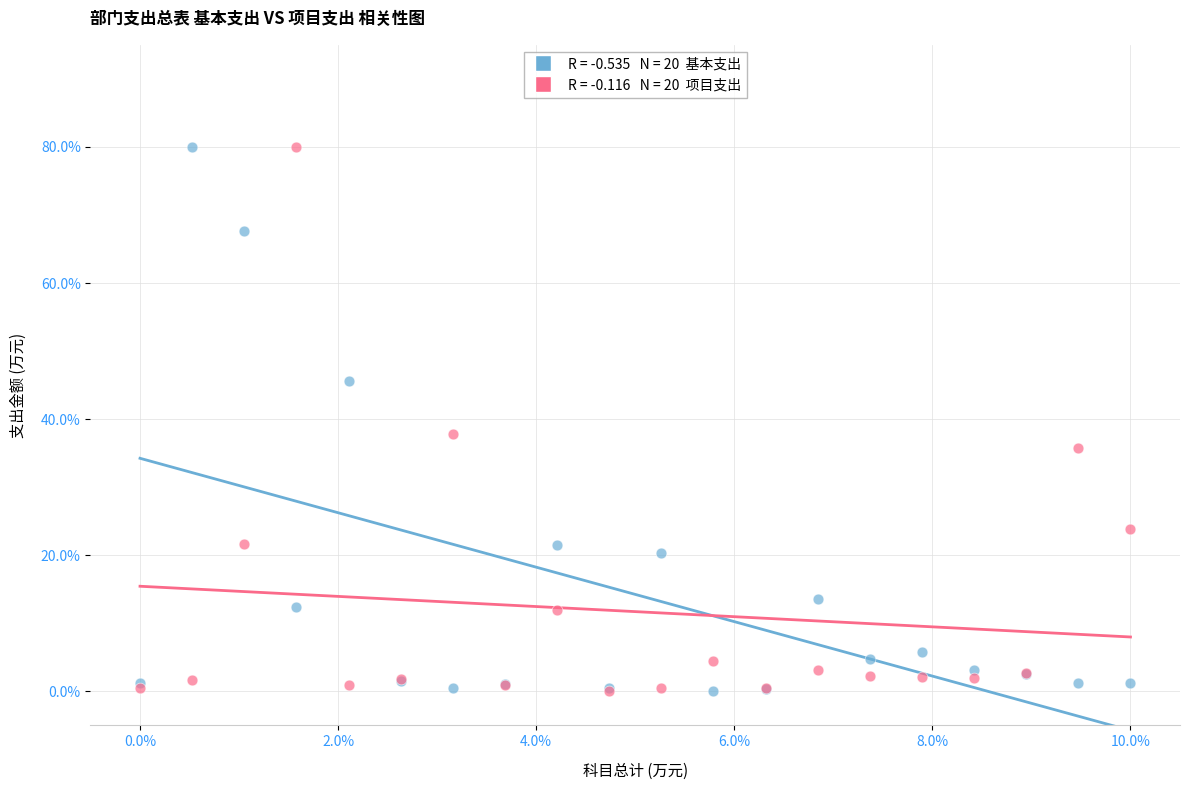

Across all series, what Y value is closest to 40?

37.8